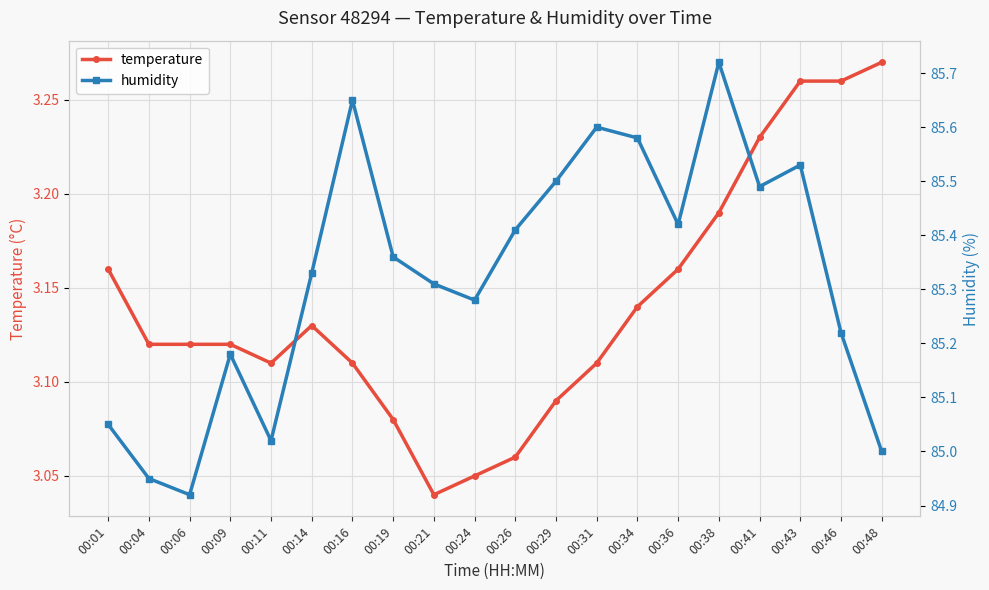

Reading right to left, what are all the values shown in this chart?

temperature: 00:48=3.3	00:46=3.3	00:43=3.3	00:41=3.2	00:38=3.2	00:36=3.2	00:34=3.1	00:31=3.1	00:29=3.1	00:26=3.1	00:24=3.0	00:21=3.0	00:19=3.1	00:16=3.1	00:14=3.1	00:11=3.1	00:09=3.1	00:06=3.1	00:04=3.1	00:01=3.2
humidity: 00:48=85.0	00:46=85.2	00:43=85.5	00:41=85.5	00:38=85.7	00:36=85.4	00:34=85.6	00:31=85.6	00:29=85.5	00:26=85.4	00:24=85.3	00:21=85.3	00:19=85.4	00:16=85.7	00:14=85.3	00:11=85.0	00:09=85.2	00:06=84.9	00:04=85.0	00:01=85.0